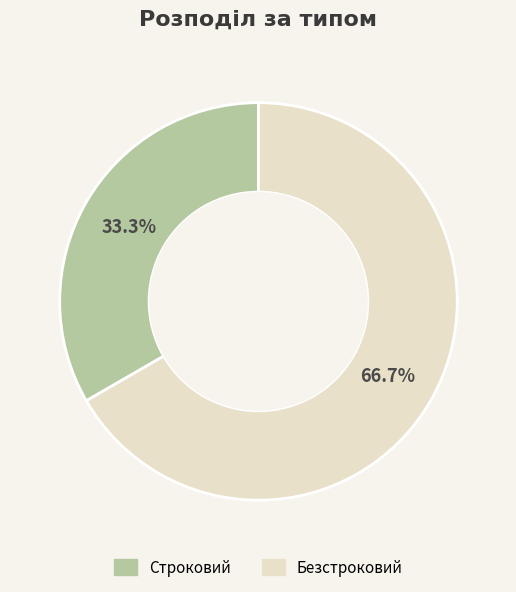

Approximately how many times larger is the value at Строковий compared to Безстроковий?

0.5